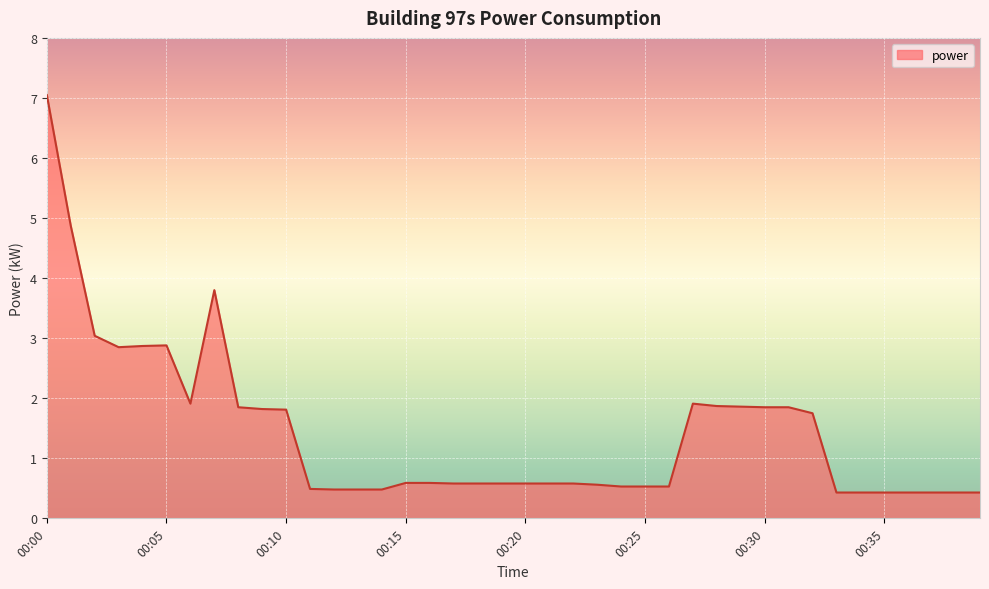

What is the difference between the maximum and minimum values?

6.6